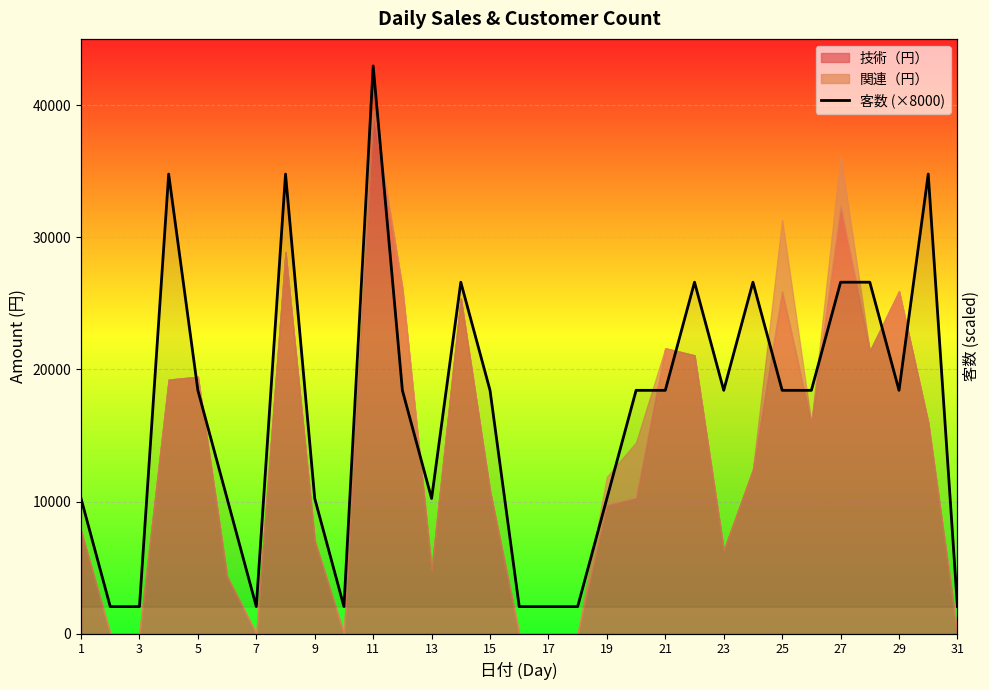

How many lines are shown in the chart?

1